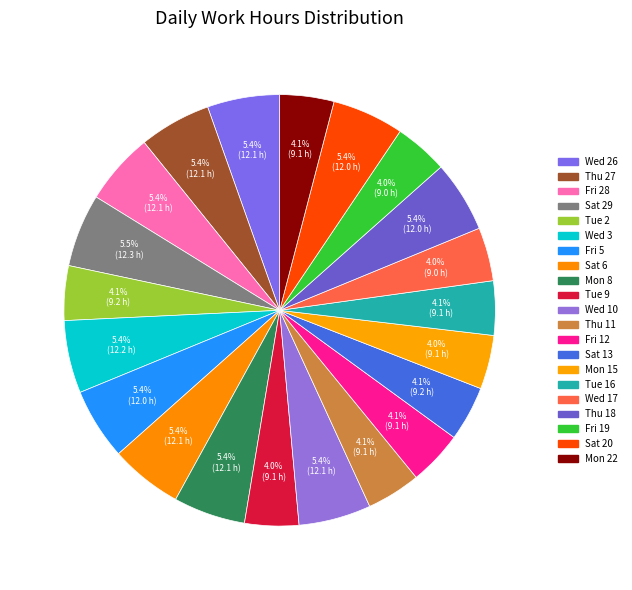

How many segments does this pie chart have?

21